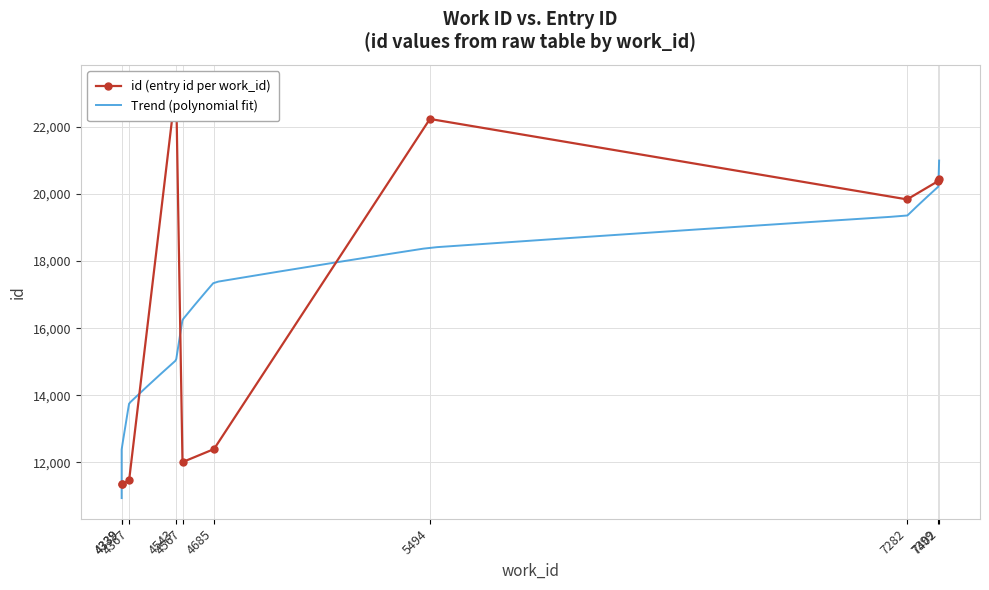

What is the sum of all values?

164711